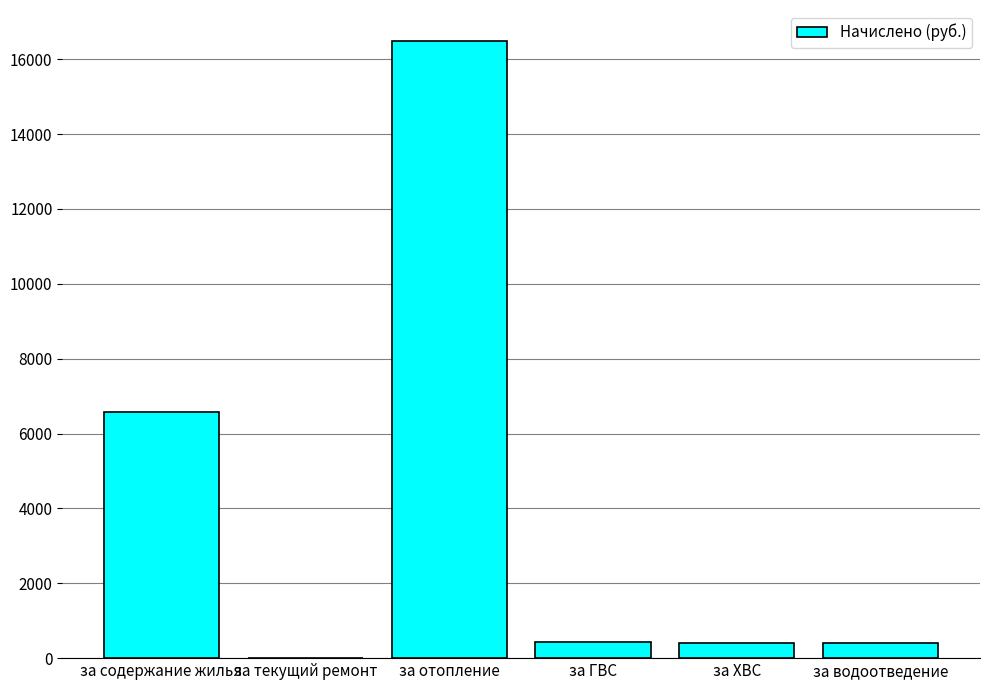

Are the bars horizontal?

No